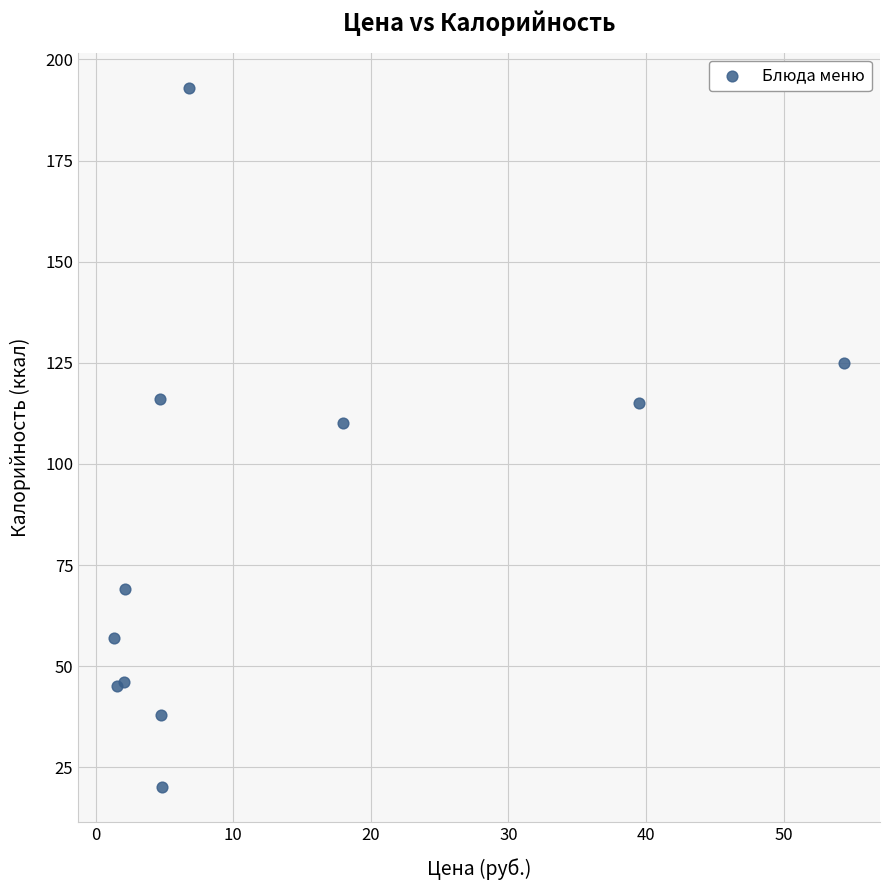

What Y value in the scatter plot is closest to 106?

110